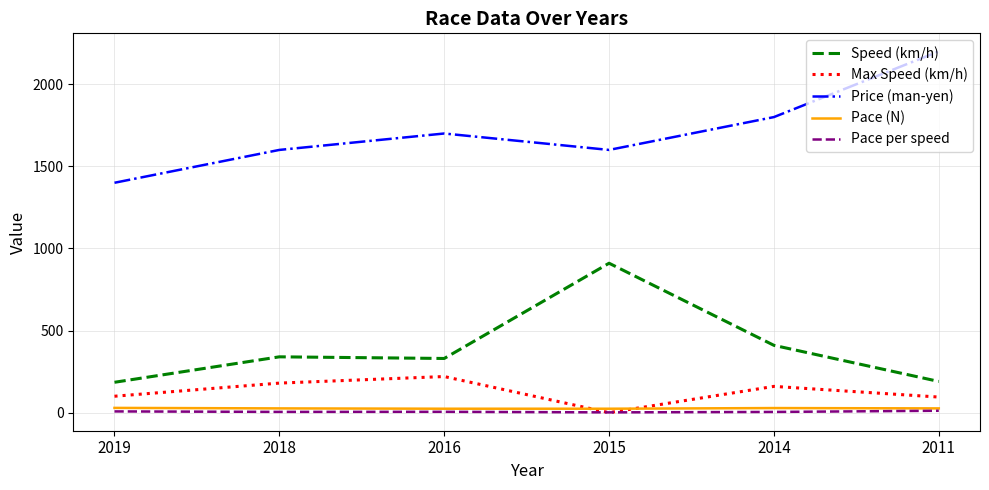

What is the lowest value of the Price (man-yen) series?

1400.0